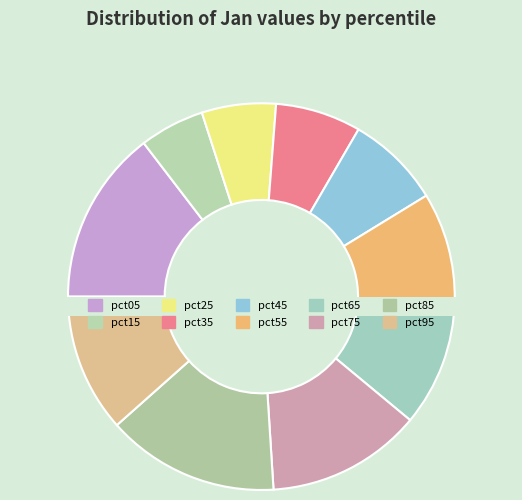

Is it true that pct55 is 1% of the pie?

False